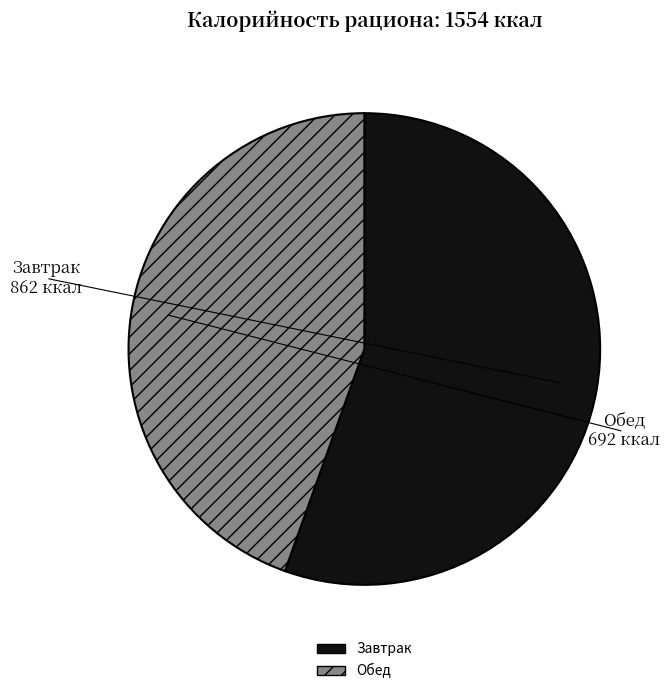

Does any single category account for the majority?

Yes